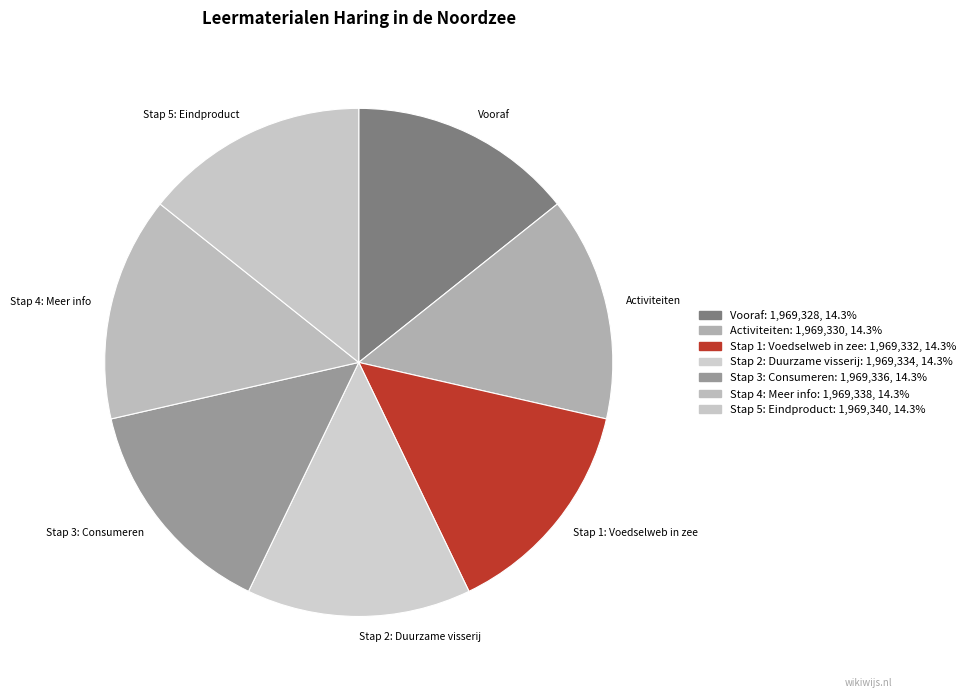

Count the number of slices in the pie.

7